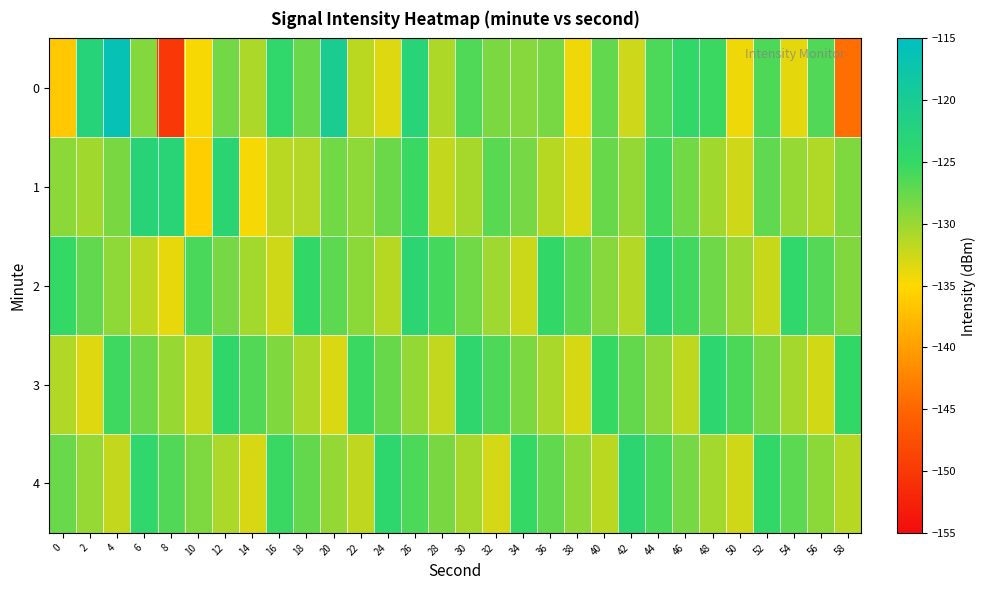

Which has a higher value, 6 or 48?

48